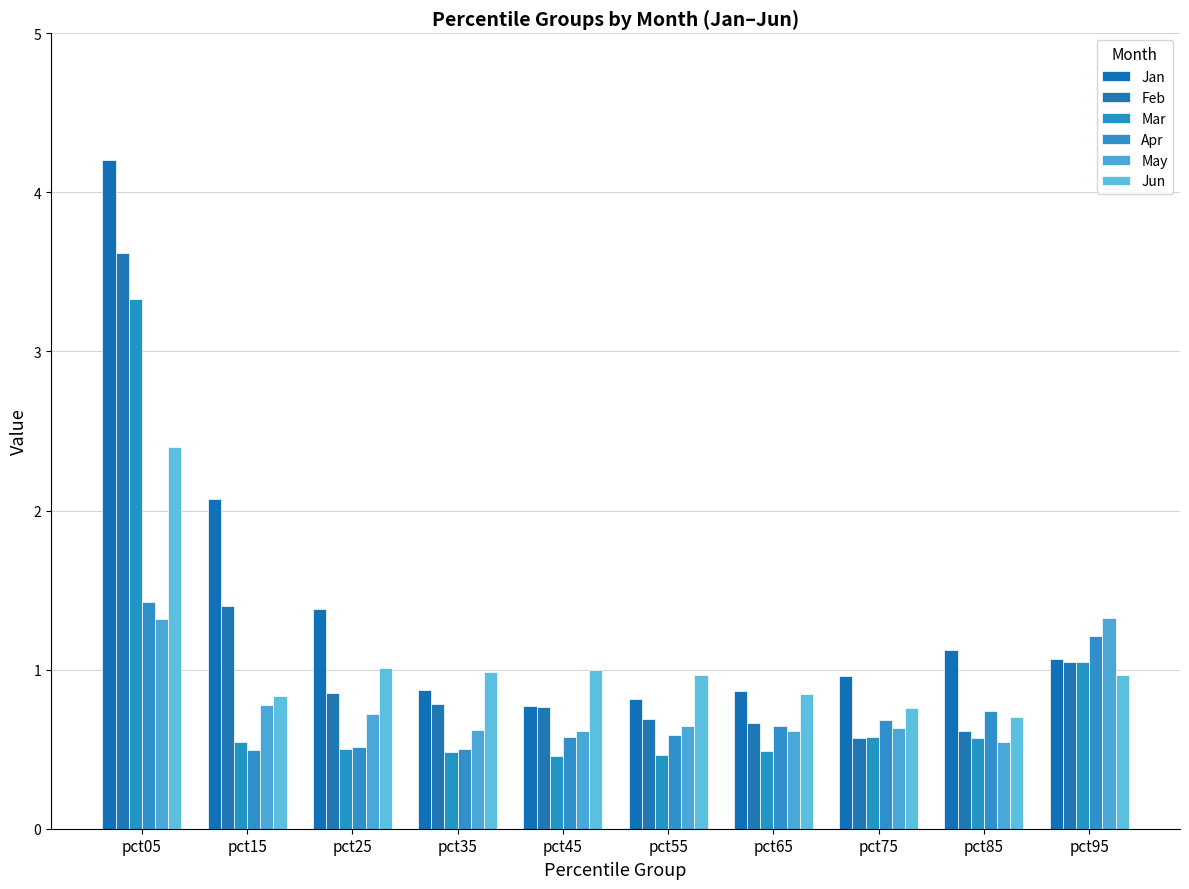

Reading left to right, list all the values displayed in this chart.

Jan: 4.2	2.1	1.4	0.9	0.8	0.8	0.9	1.0	1.1	1.1
Feb: 3.6	1.4	0.9	0.8	0.8	0.7	0.7	0.6	0.6	1.0
Mar: 3.3	0.5	0.5	0.5	0.5	0.5	0.5	0.6	0.6	1.0
Apr: 1.4	0.5	0.5	0.5	0.6	0.6	0.6	0.7	0.7	1.2
May: 1.3	0.8	0.7	0.6	0.6	0.6	0.6	0.6	0.5	1.3
Jun: 2.4	0.8	1.0	1.0	1.0	1.0	0.8	0.8	0.7	1.0